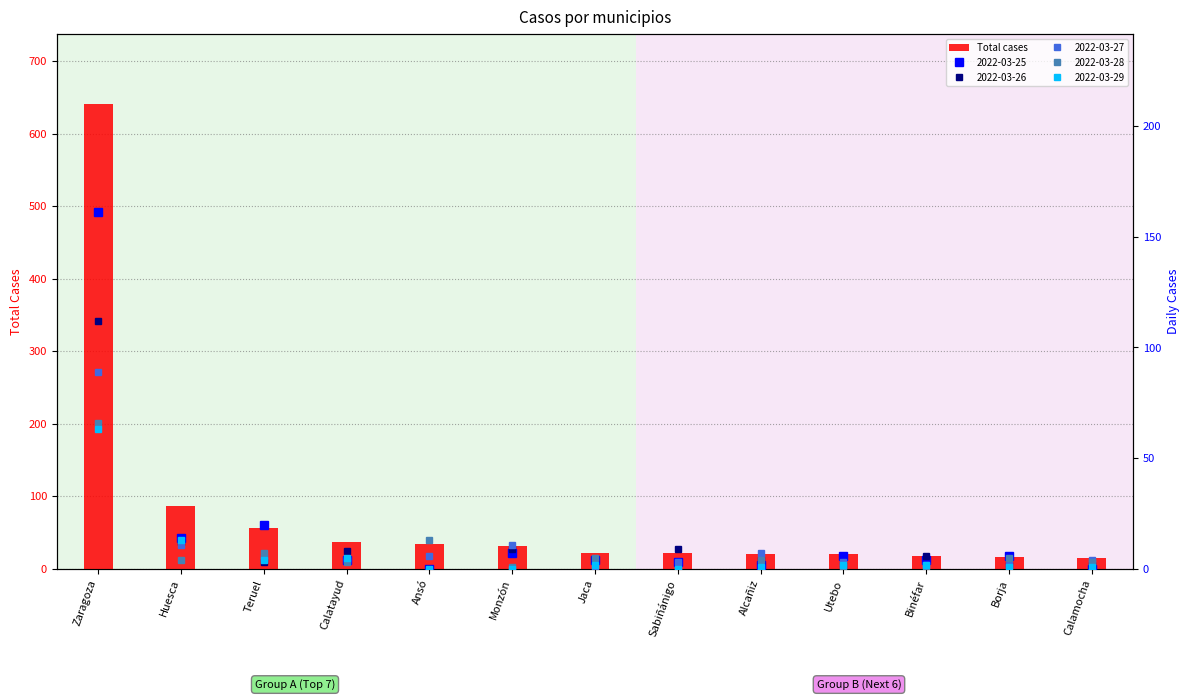

Where is the data nearest to the value 328?

Huesca